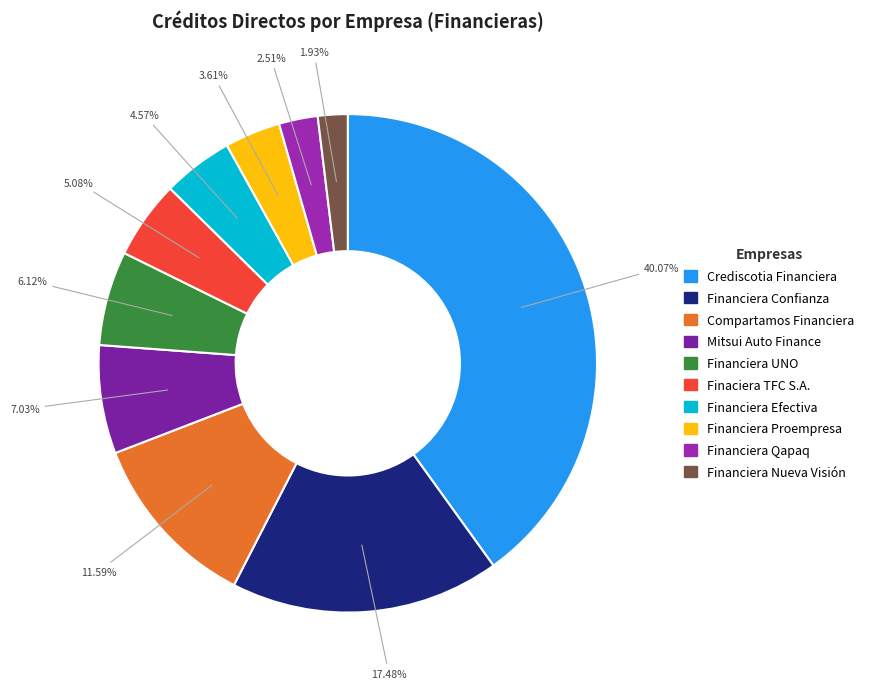

How much of the chart is everything except Financiera Confianza?

82.5%